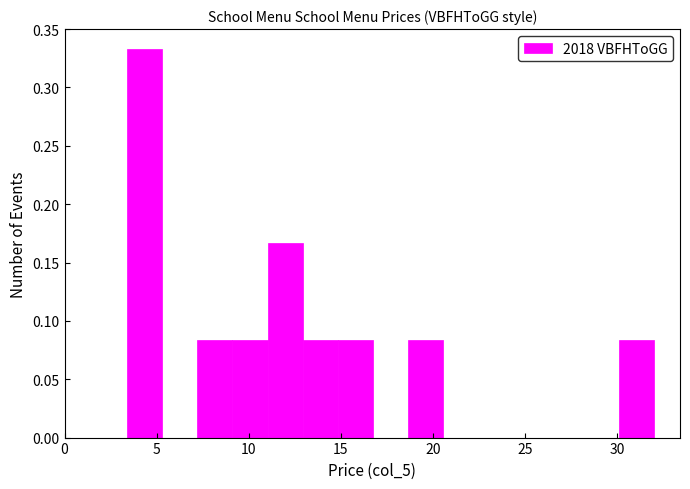

Read against the x-axis, roughly where is the centre of the tallest bar?

4.5